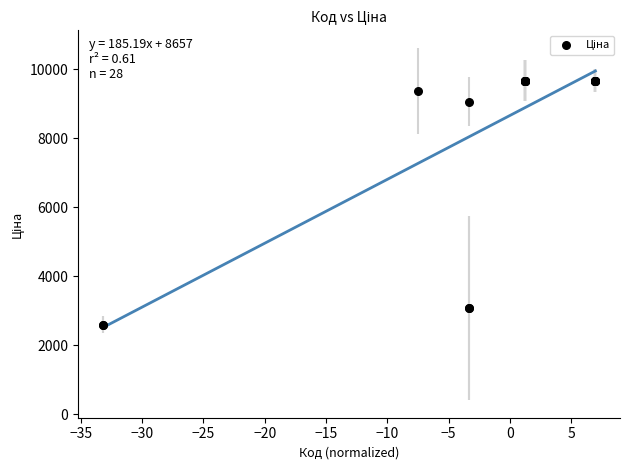

What Y value in the scatter plot is closest to 6129?

9060.9